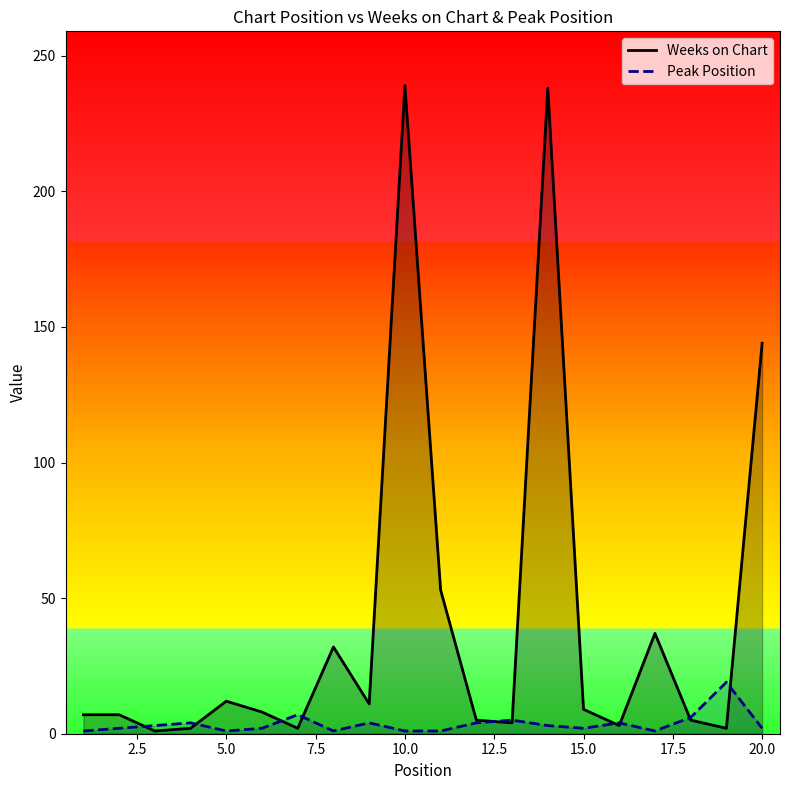

How many lines are shown in the chart?

2